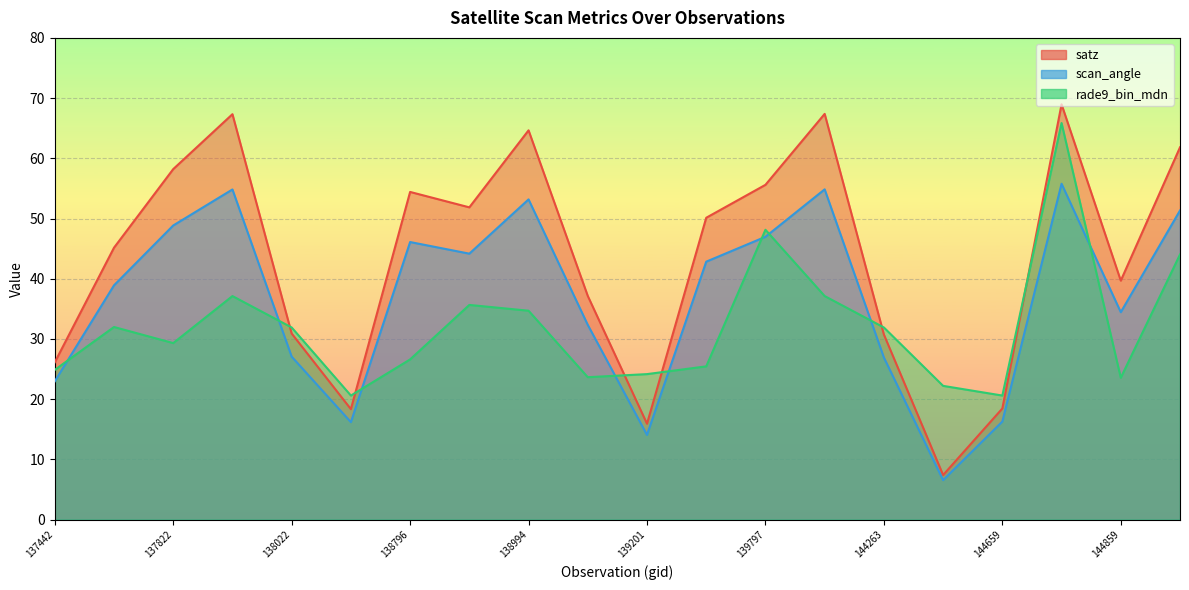

List the labels in order of rade9_bin_mdn value, largest first.

144673, 139797, 144874, 138010, 144246, 138809, 138994, 137631, 138022, 144263, 137822, 138796, 139783, 137442, 139201, 139009, 144859, 144455, 138408, 144659